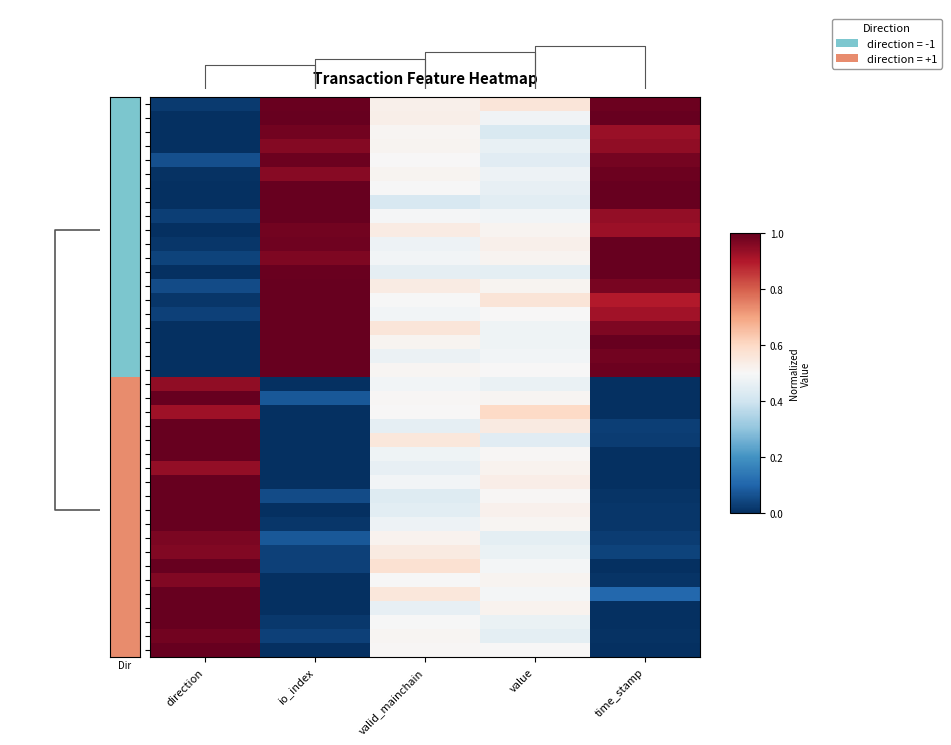

The value of tx39 at time_stamp is 0.0. True or false?

False